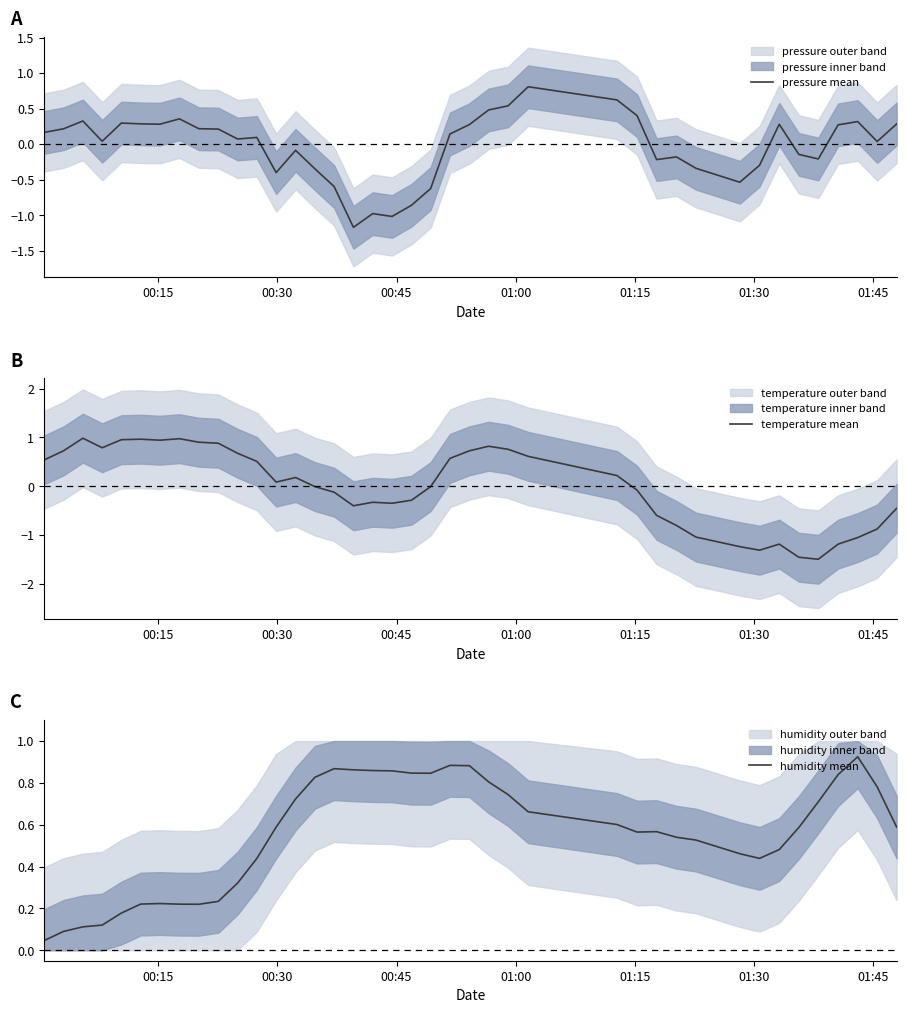

How many intersections are there between temperature mean and humidity mean?

3